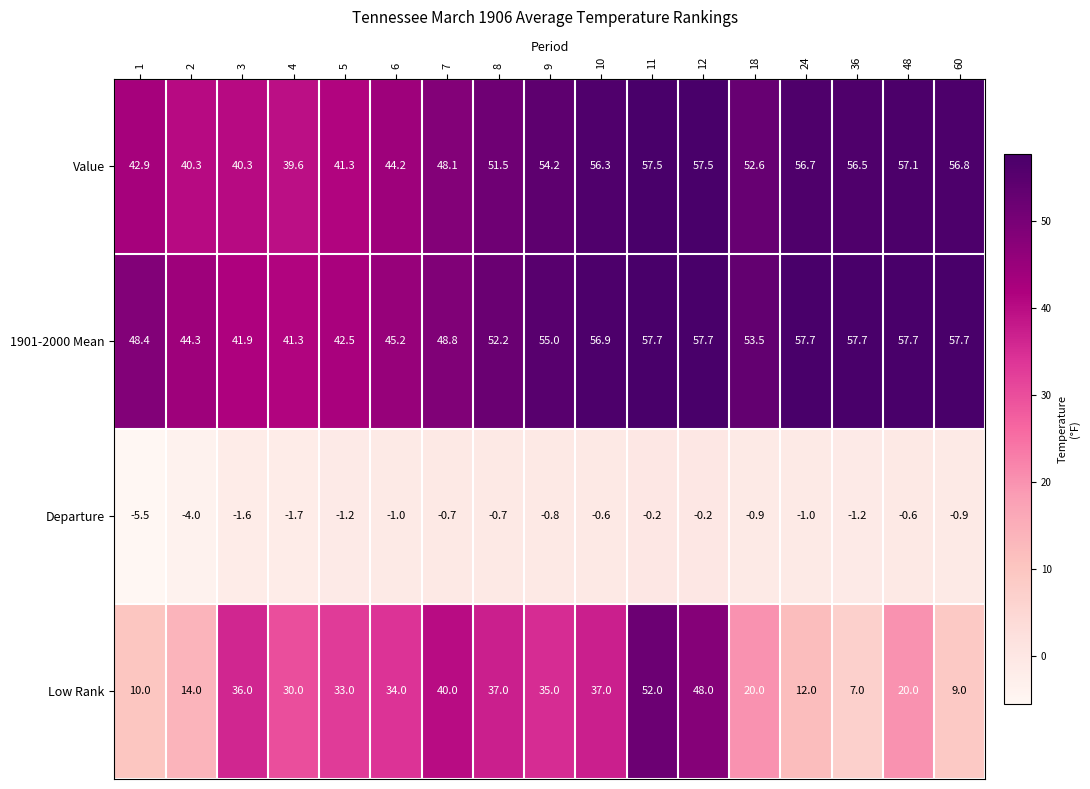

What is the difference between the maximum and minimum values in the Departure series?

5.3